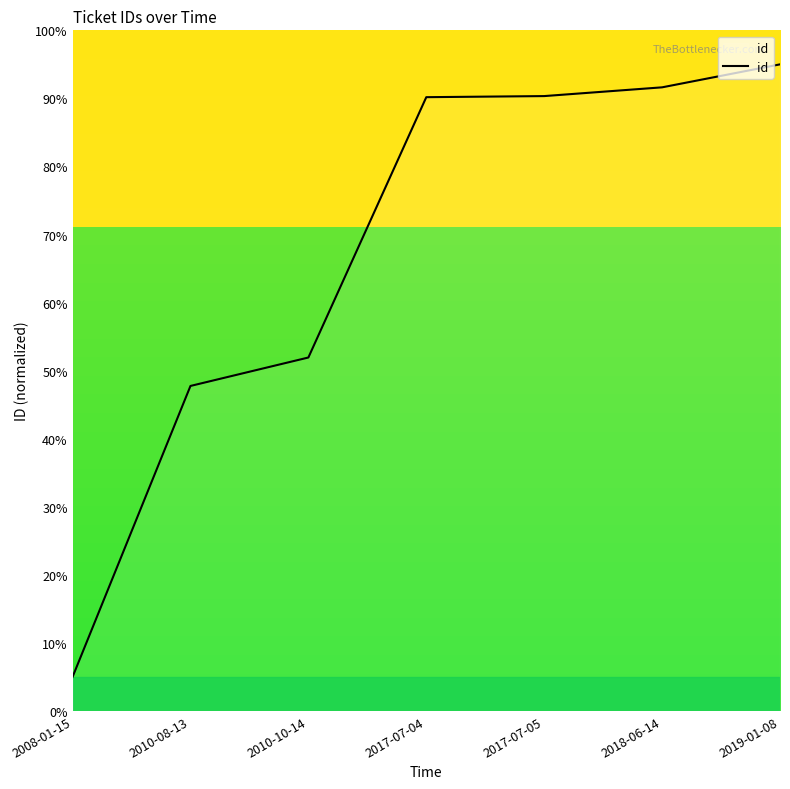

True or false: the data shows 89.8 at 2010-10-14.

False